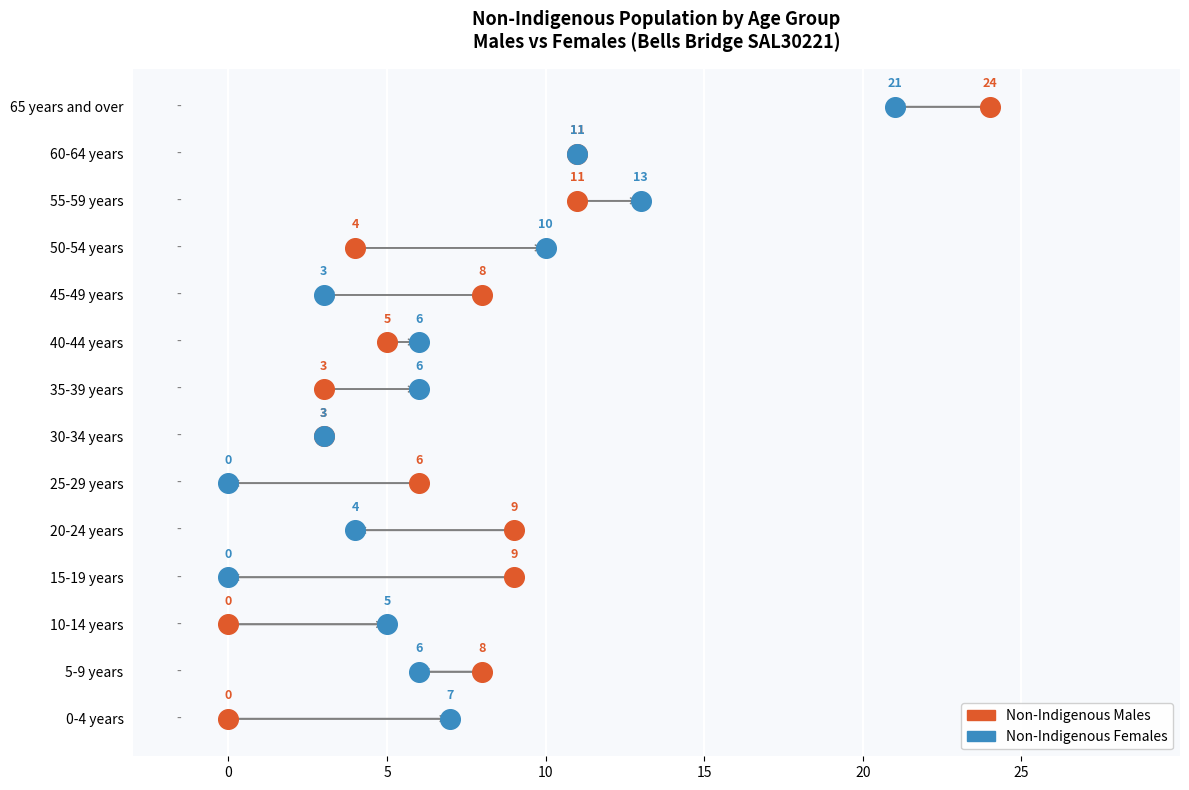

What are all the series names shown in the legend?

Non-Indigenous Males, Non-Indigenous Females